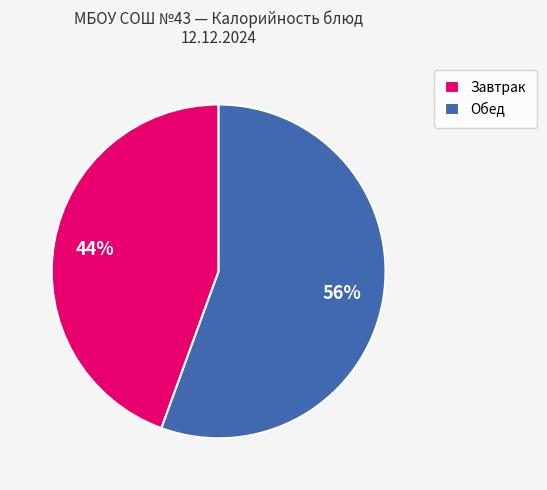

Combined, do Завтрак and Обед account for over 50%?

Yes